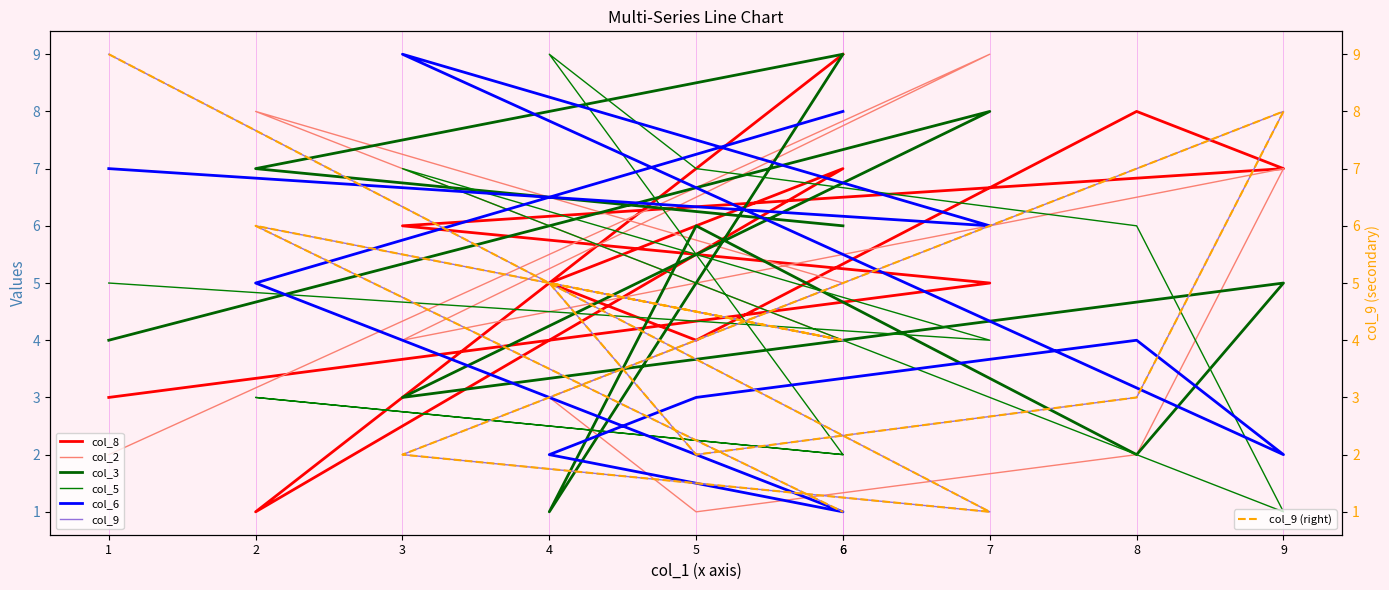

Which has a higher value, 3 or 6?

6